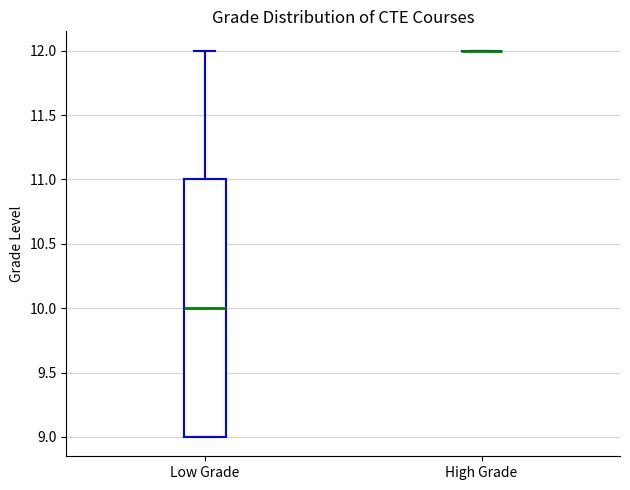

Comparing the boxes themselves (not the whiskers), which one is the tallest?

Low Grade